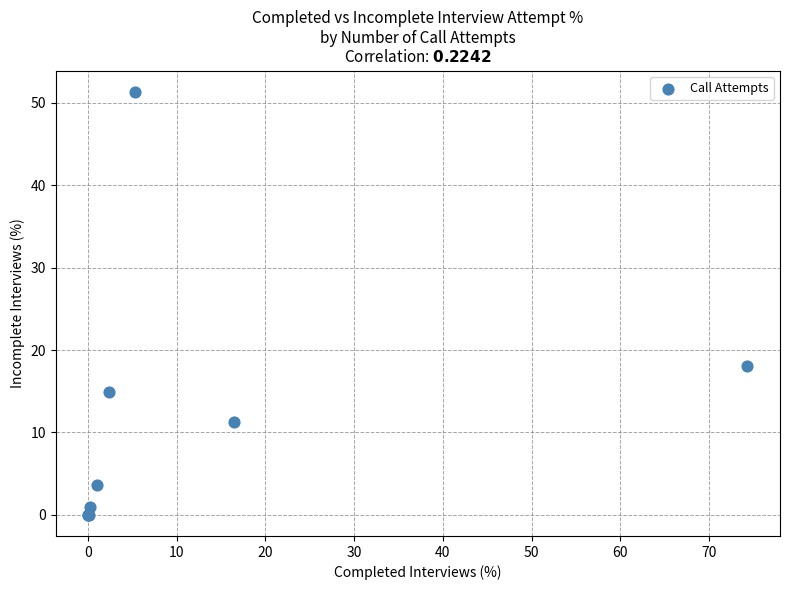

What Y value in the scatter plot is closest to 25?

18.0